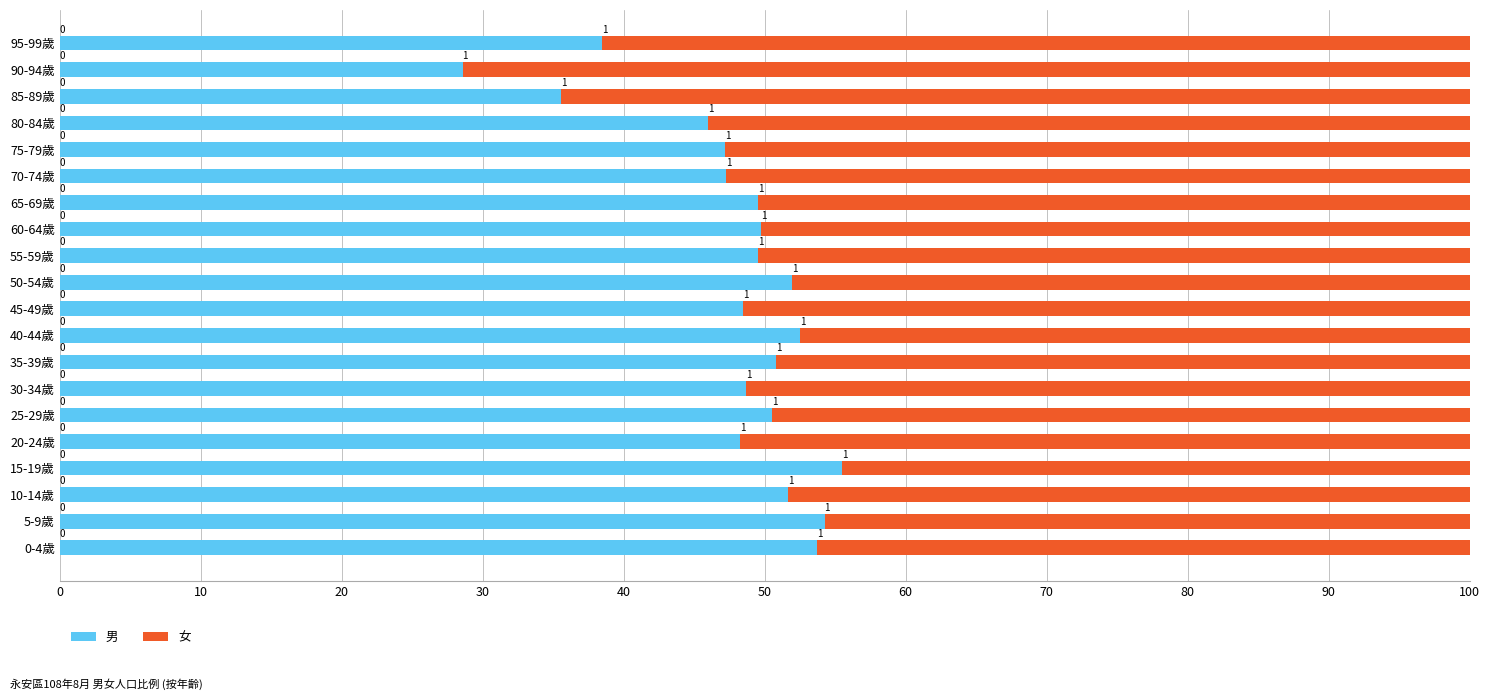

What are all the series names shown in the legend?

男, 女